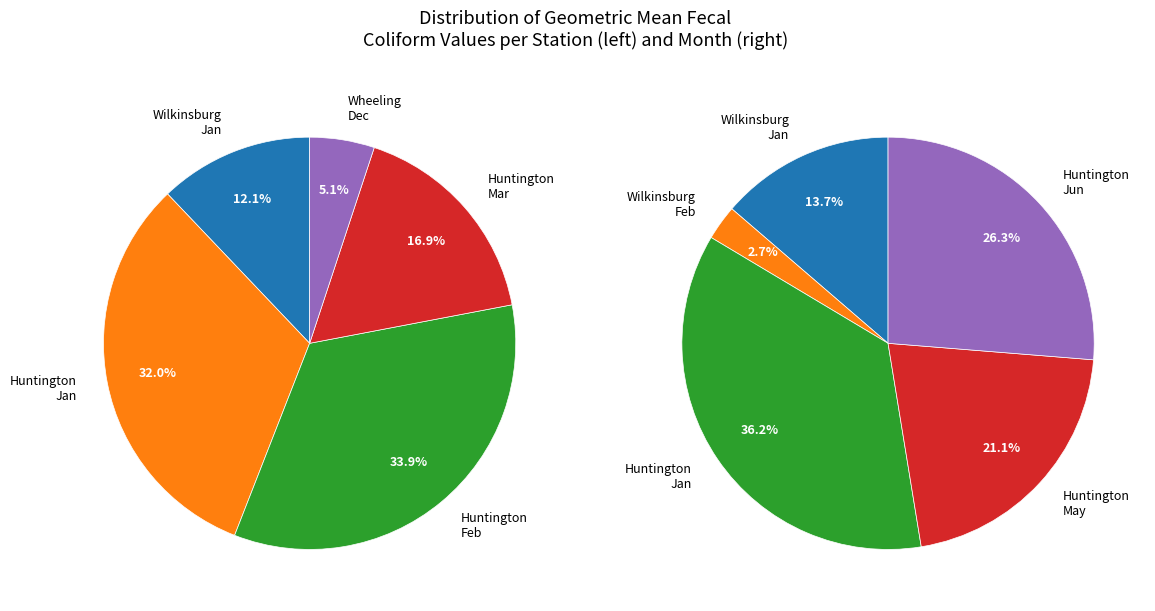

Combined, what portion of the pie is 3 and 4?

22.0%